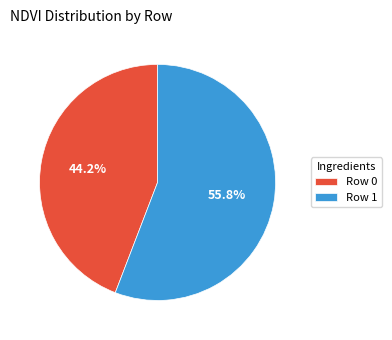

What percentage is NOT represented by Row 0?

55.8%